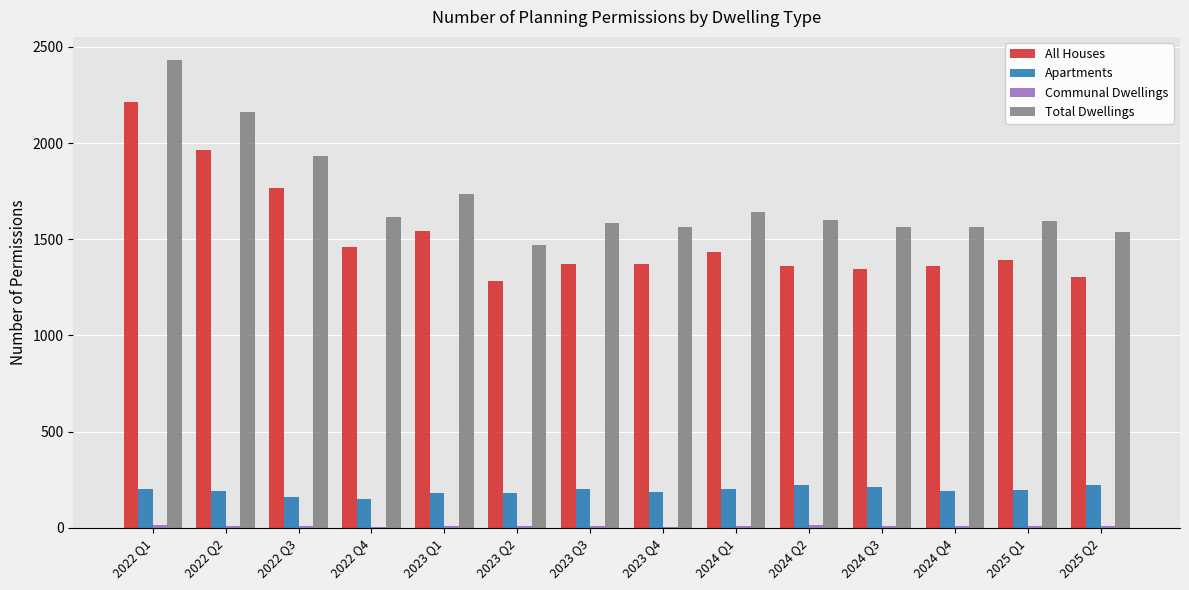

Are the bars grouped side by side (vs. stacked)?

Yes